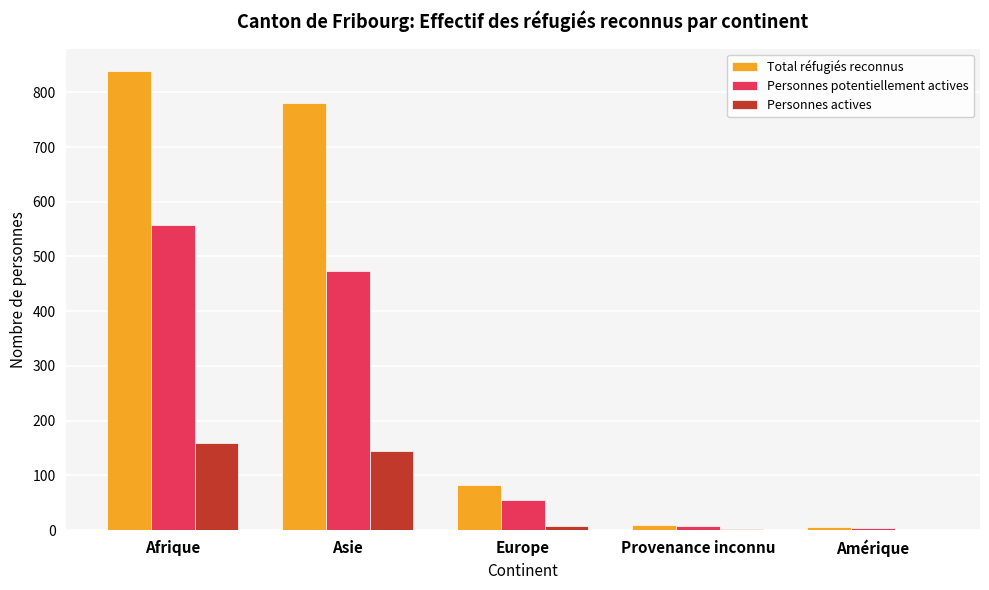

How many data points does each series have?

5